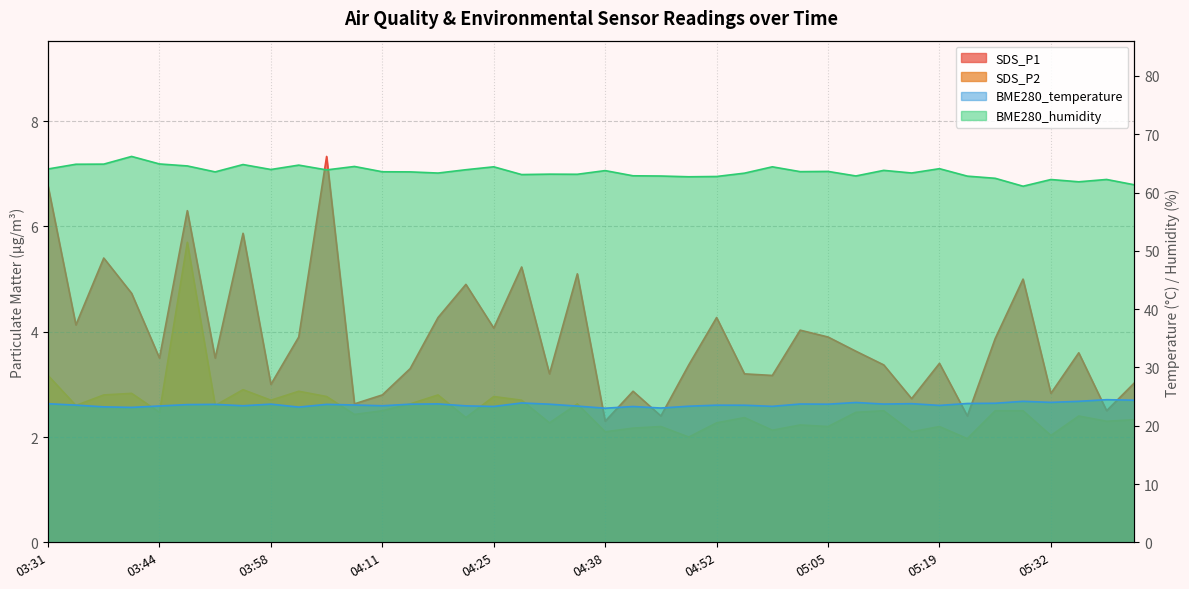

Is it true that SDS_P2 equals 1.7 at 04:01?

False